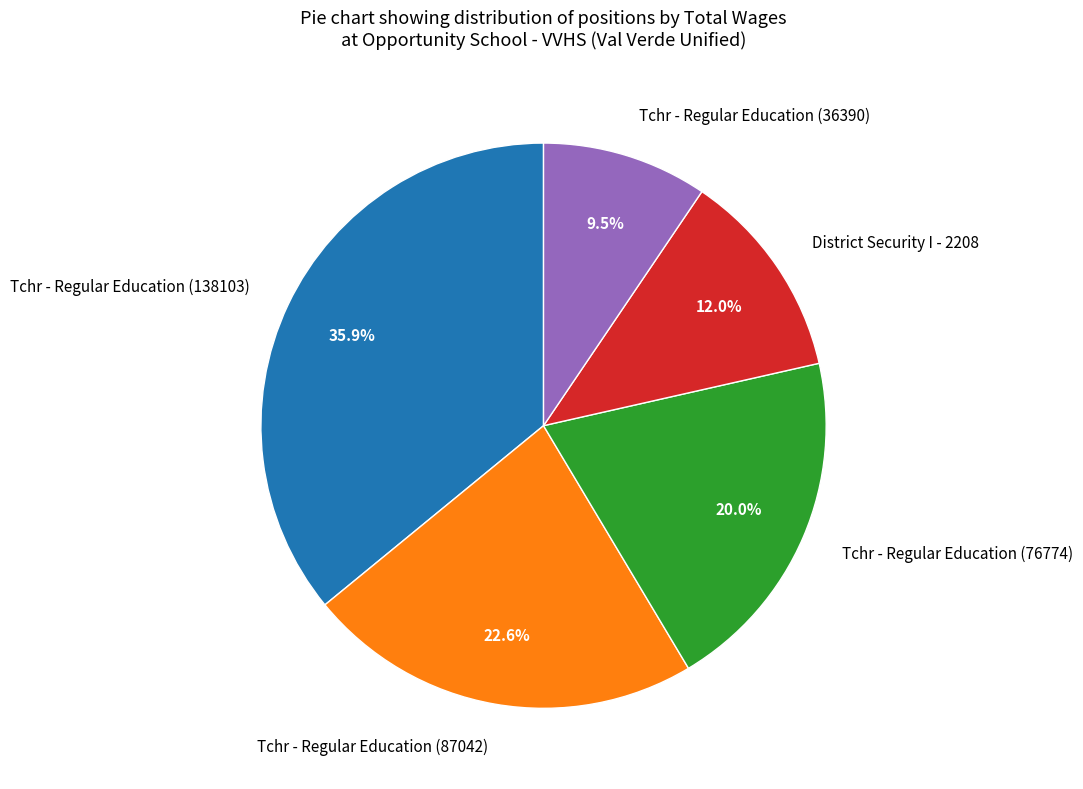

True or false: Tchr - Regular Education (76774) accounts for 20% of the total.

True